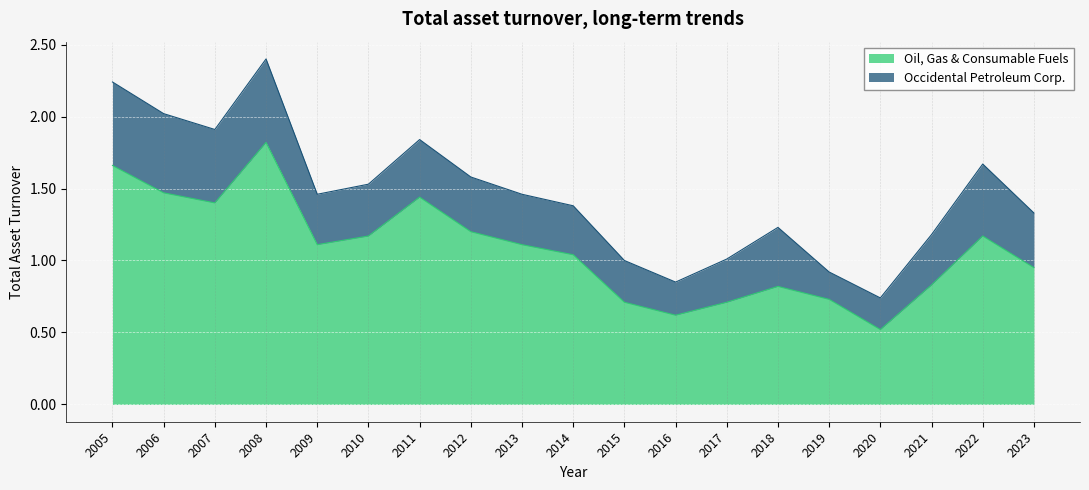

Which label corresponds to the largest value in the chart?

2008